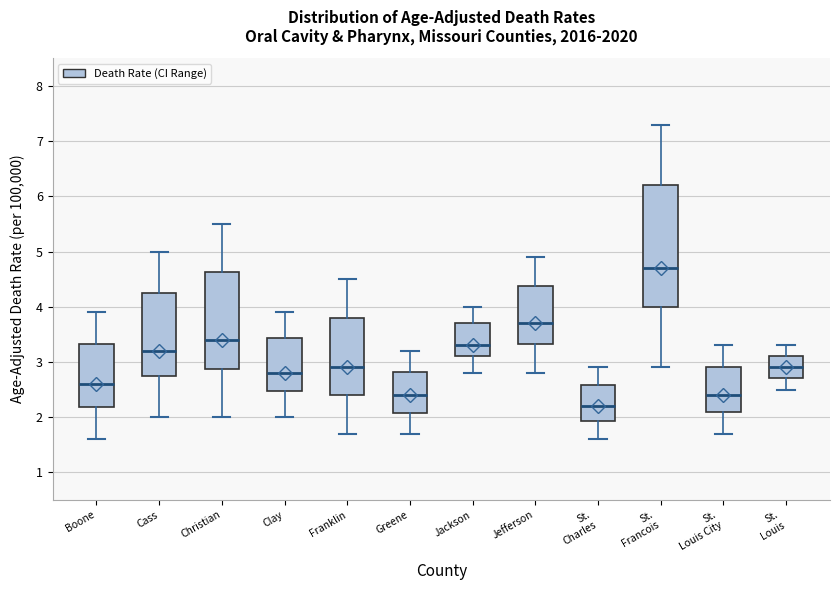

Reading left to right, transcribe this box plot: for each box, give where its median line is, the range the box spans, and where its two whiskers end, as read against the y-axis. The values are not printed on the chart, so give them approximately, as read against the axis.

Boone: median 2.6, box 2.2 to 3.3, whiskers 1.6 to 3.9
Cass: median 3.2, box 2.8 to 4.3, whiskers 2.0 to 5.0
Christian: median 3.4, box 2.9 to 4.6, whiskers 2.0 to 5.5
Clay: median 2.8, box 2.5 to 3.4, whiskers 2.0 to 3.9
Franklin: median 2.9, box 2.4 to 3.8, whiskers 1.7 to 4.5
Greene: median 2.4, box 2.1 to 2.8, whiskers 1.7 to 3.2
Jackson: median 3.3, box 3.1 to 3.7, whiskers 2.8 to 4.0
Jefferson: median 3.7, box 3.3 to 4.4, whiskers 2.8 to 4.9
St. Charles: median 2.2, box 1.9 to 2.6, whiskers 1.6 to 2.9
St. Francois: median 4.7, box 4.0 to 6.2, whiskers 2.9 to 7.3
St. Louis City: median 2.4, box 2.1 to 2.9, whiskers 1.7 to 3.3
St. Louis: median 2.9, box 2.7 to 3.1, whiskers 2.5 to 3.3